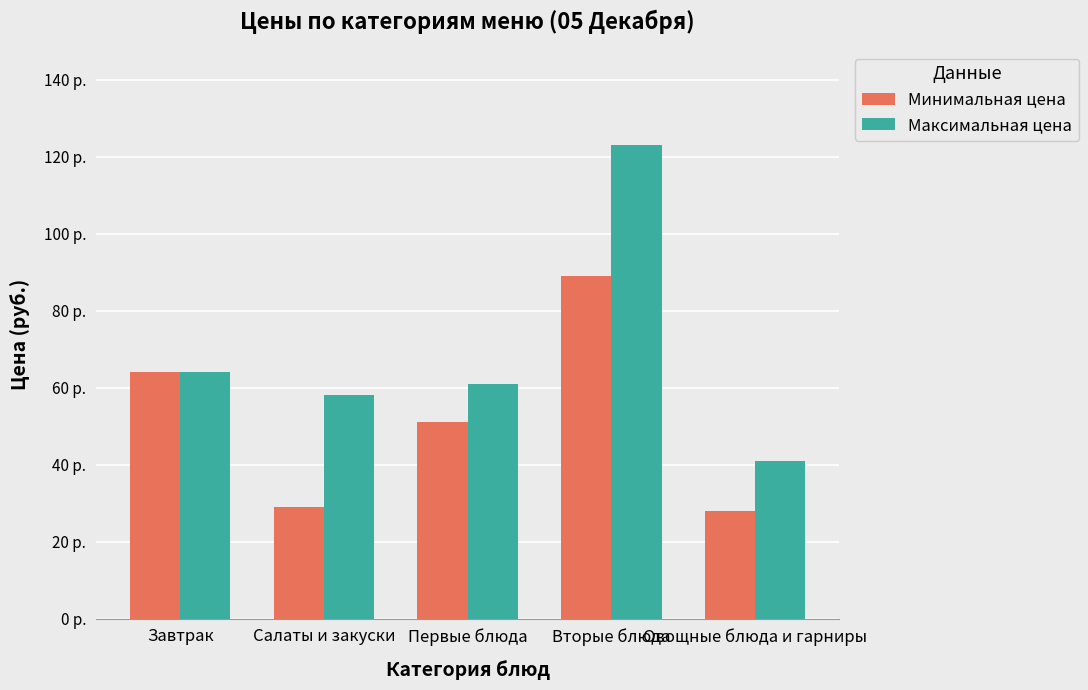

What are all the series names shown in the legend?

Минимальная цена, Максимальная цена